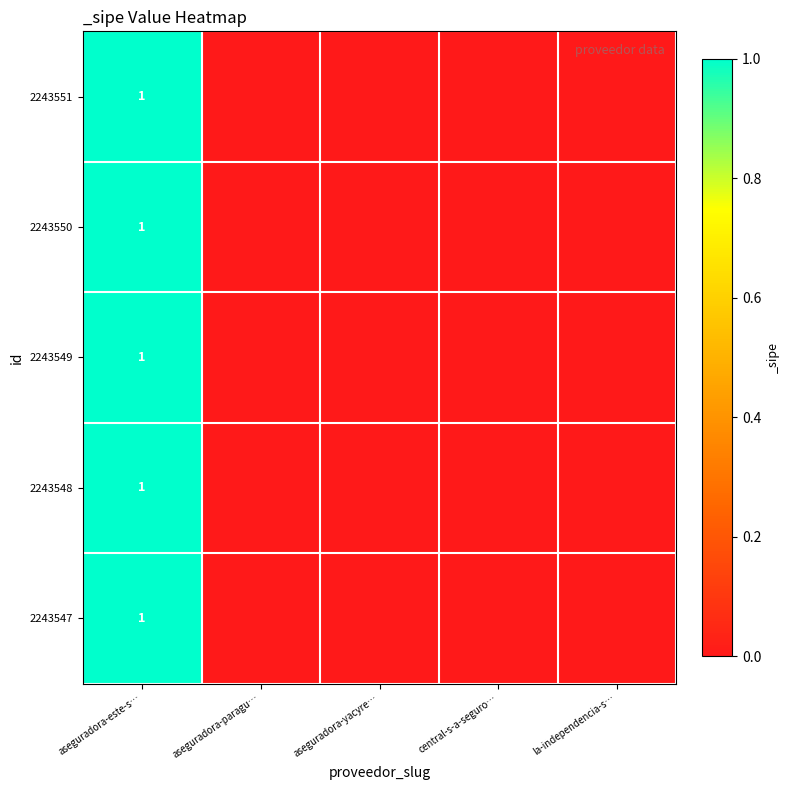

Rank the series by their maximum value, from lowest to highest.

2243551, 2243550, 2243549, 2243548, 2243547